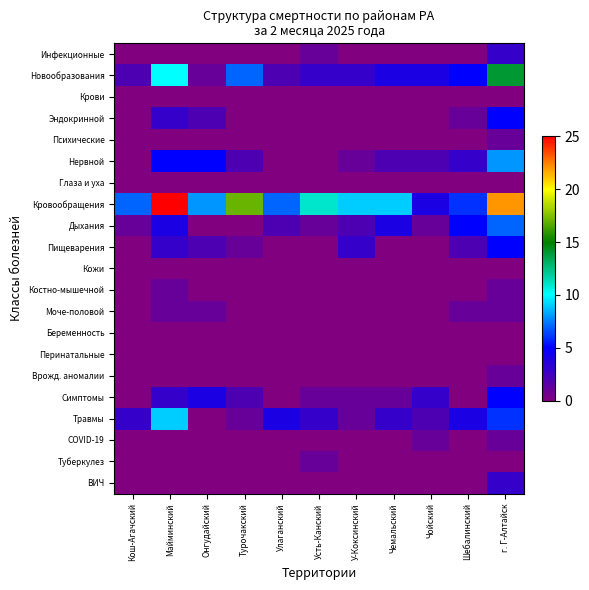

Which series has the largest total across all categories?

Кровообращения